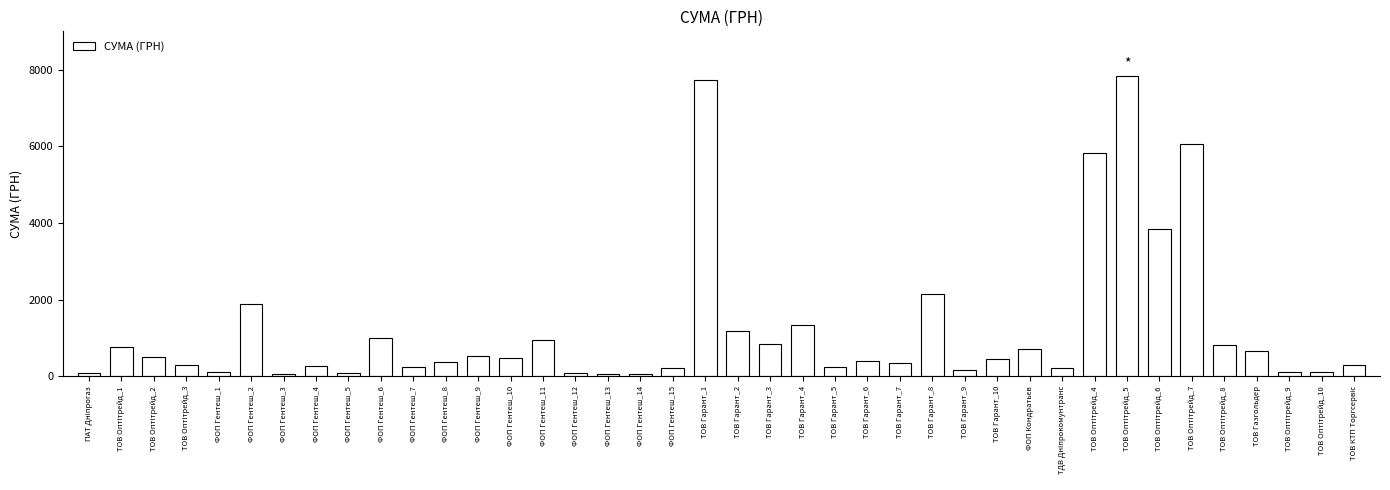

What is the sum of the values at ФОП Гентеш_9 and ФОП Гентеш_2?

2425.0